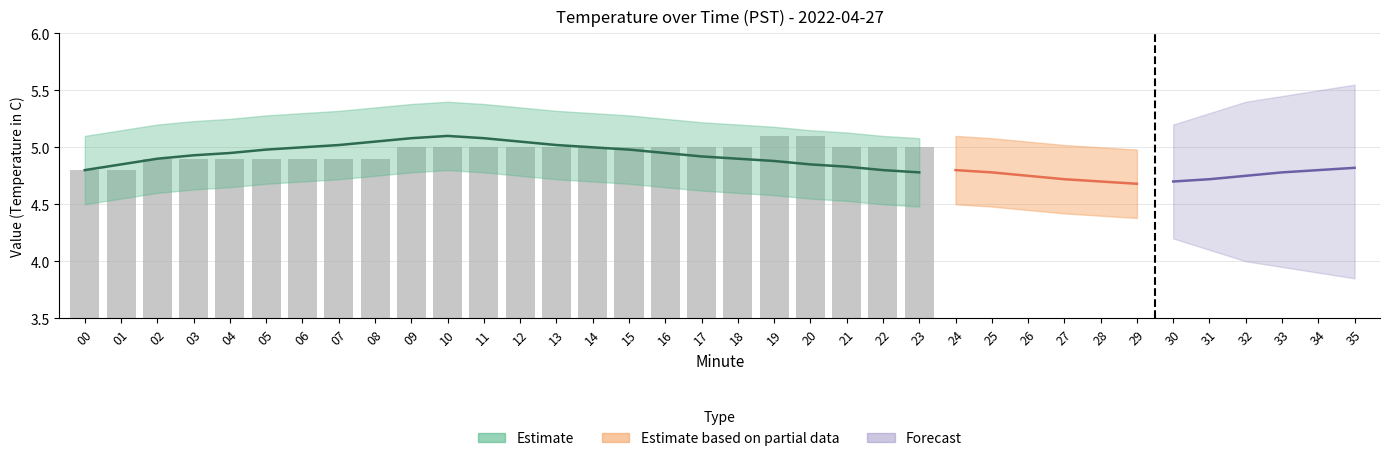

At which label does the data first exceed 5?

19